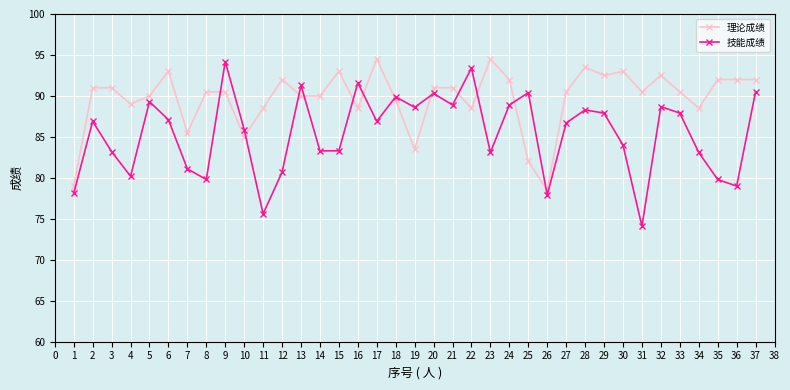

What is the value of the 技能成绩 point at the 14th from the left?

83.3